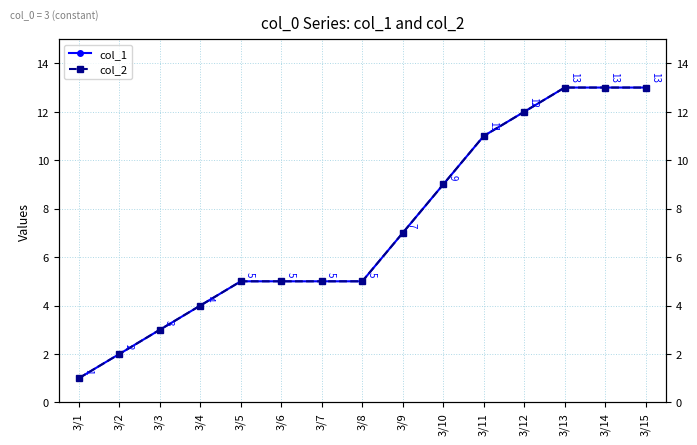

Which series has the widest spread of values?

col_1